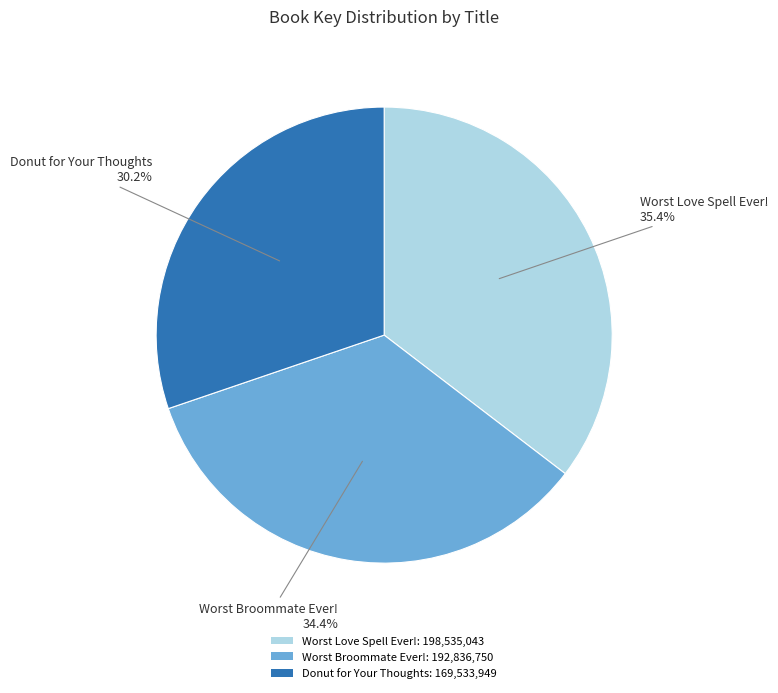

To the nearest percent, what is the average slice percentage?

33%